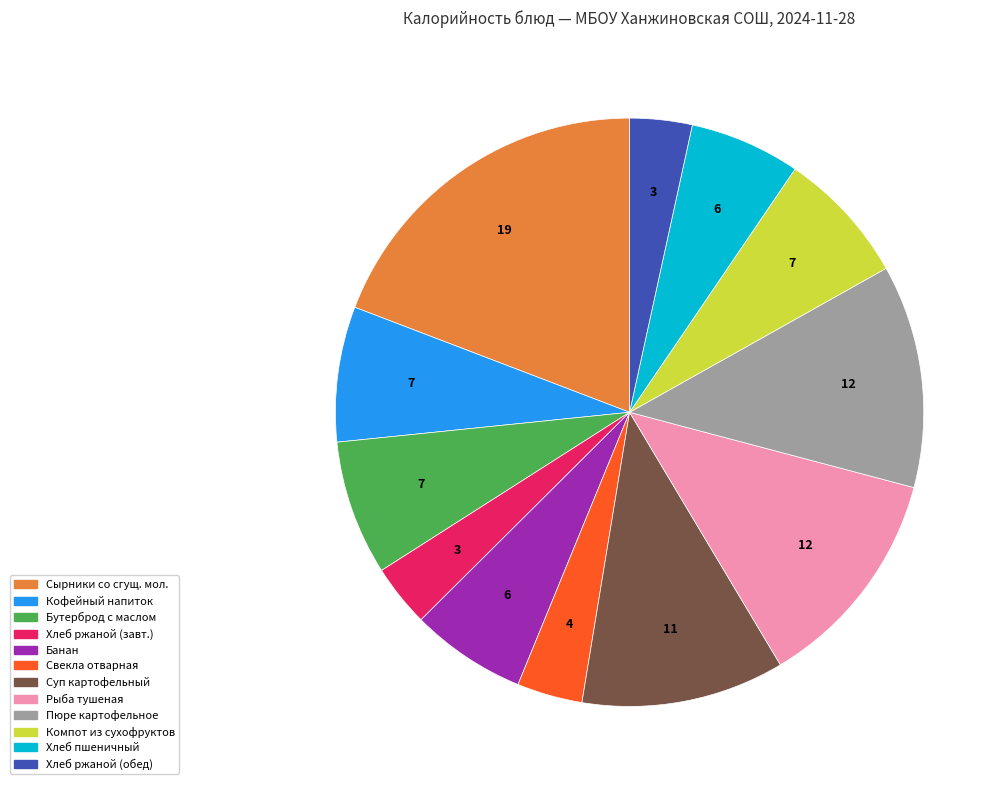

Is there any slice that represents more than half of the pie?

No